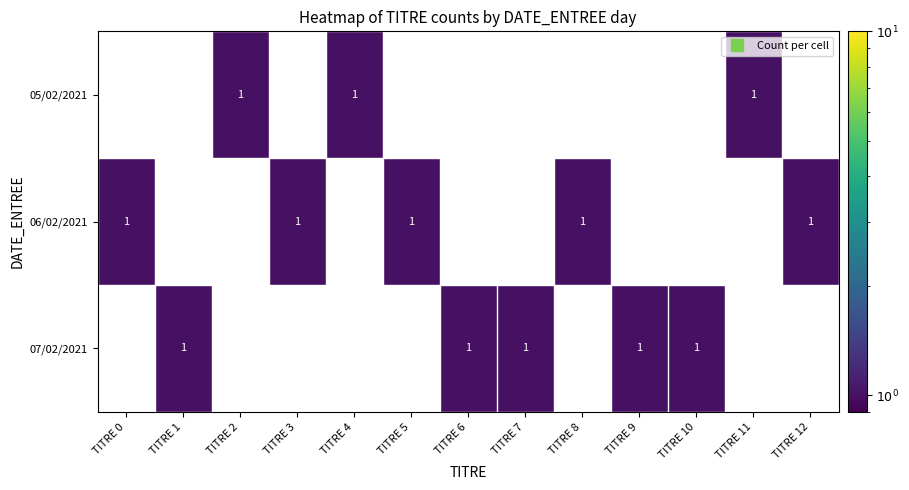

How many distinct data groups are displayed?

3